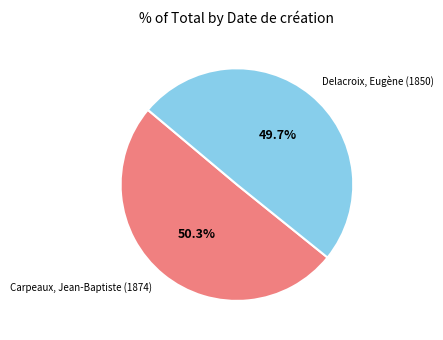

Which has a higher value, Delacroix, Eugène (1850) or Carpeaux, Jean-Baptiste (1874)?

Carpeaux, Jean-Baptiste (1874)